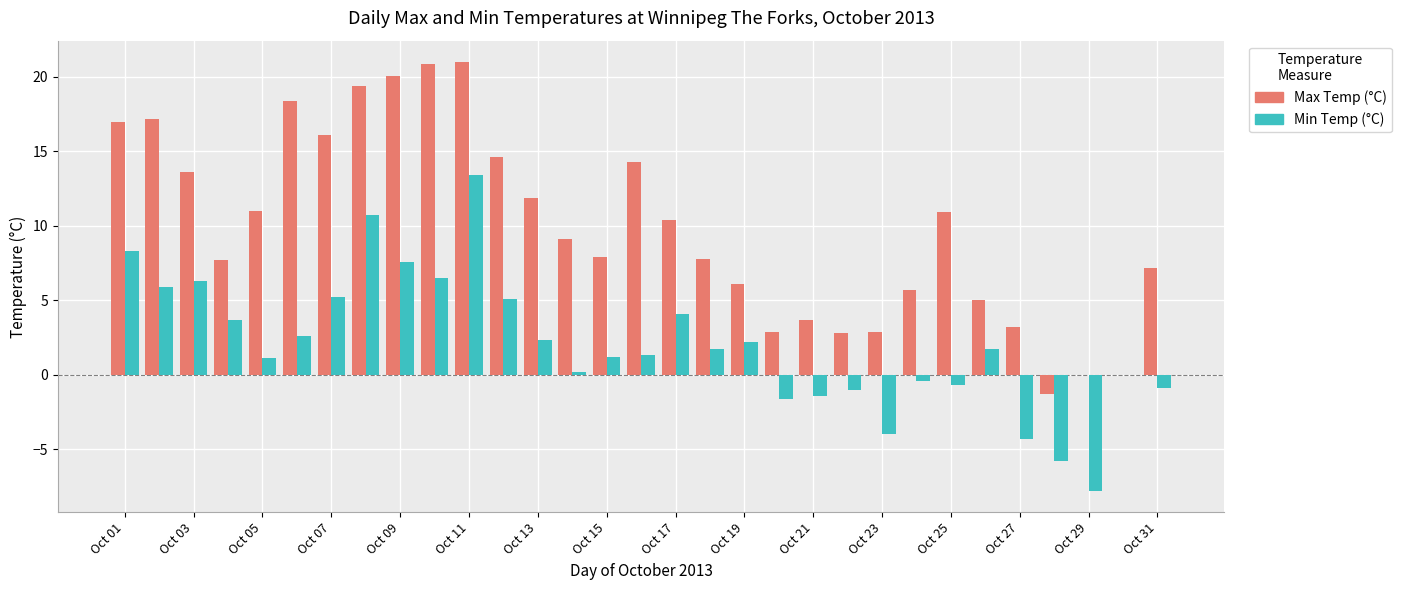

Rank the series by their maximum value, from lowest to highest.

Min Temp (°C), Max Temp (°C)